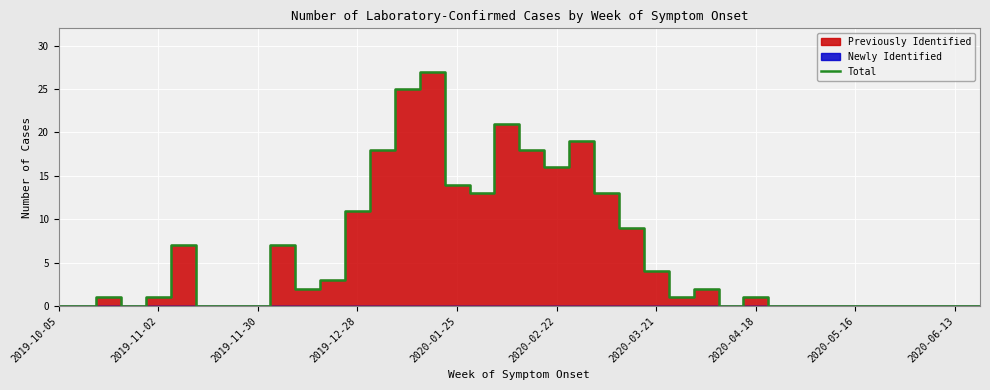

What is the change in value from 18 to 31?

-21